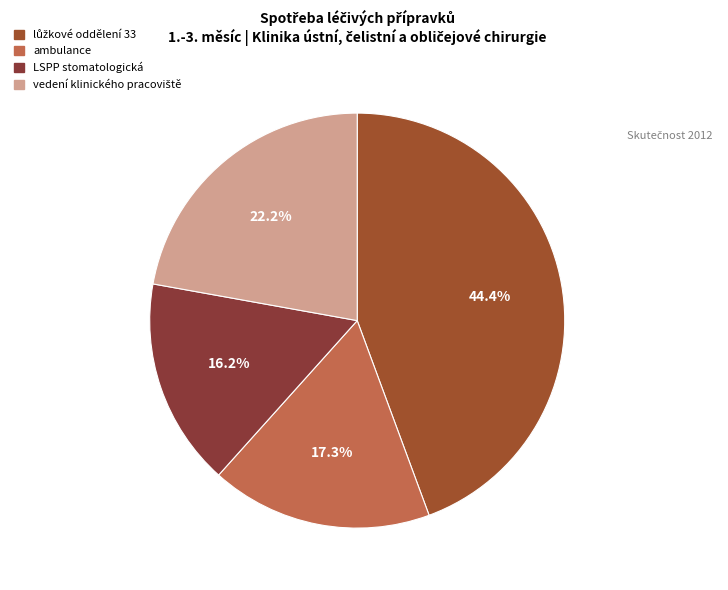

Count the number of slices in the pie.

4